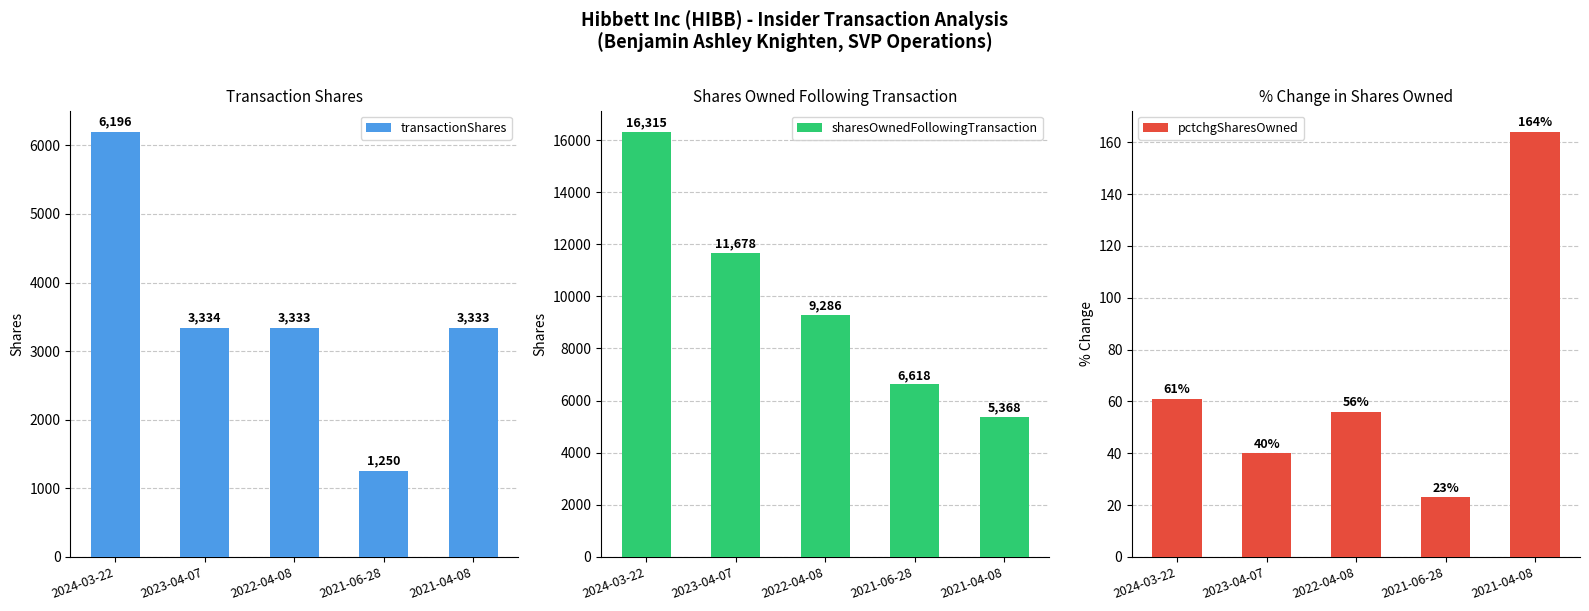

At 2024-03-22, list the series in order from smallest to largest.

pctchgSharesOwned, transactionShares, sharesOwnedFollowingTransaction